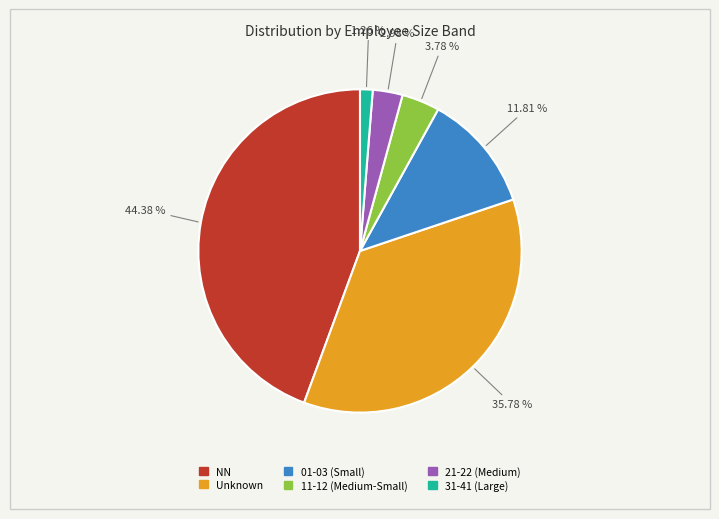

Is there any slice that represents more than half of the pie?

No